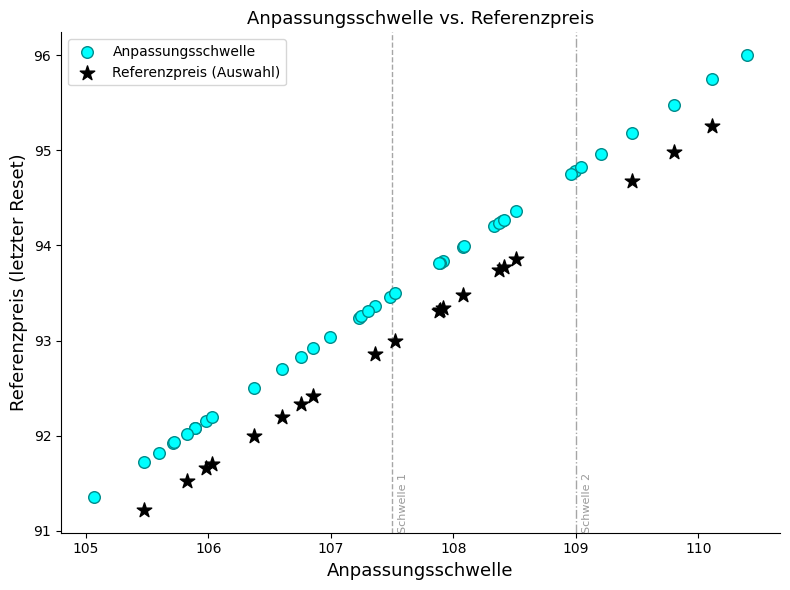

Which series reaches the maximum Y coordinate?

Anpassungsschwelle